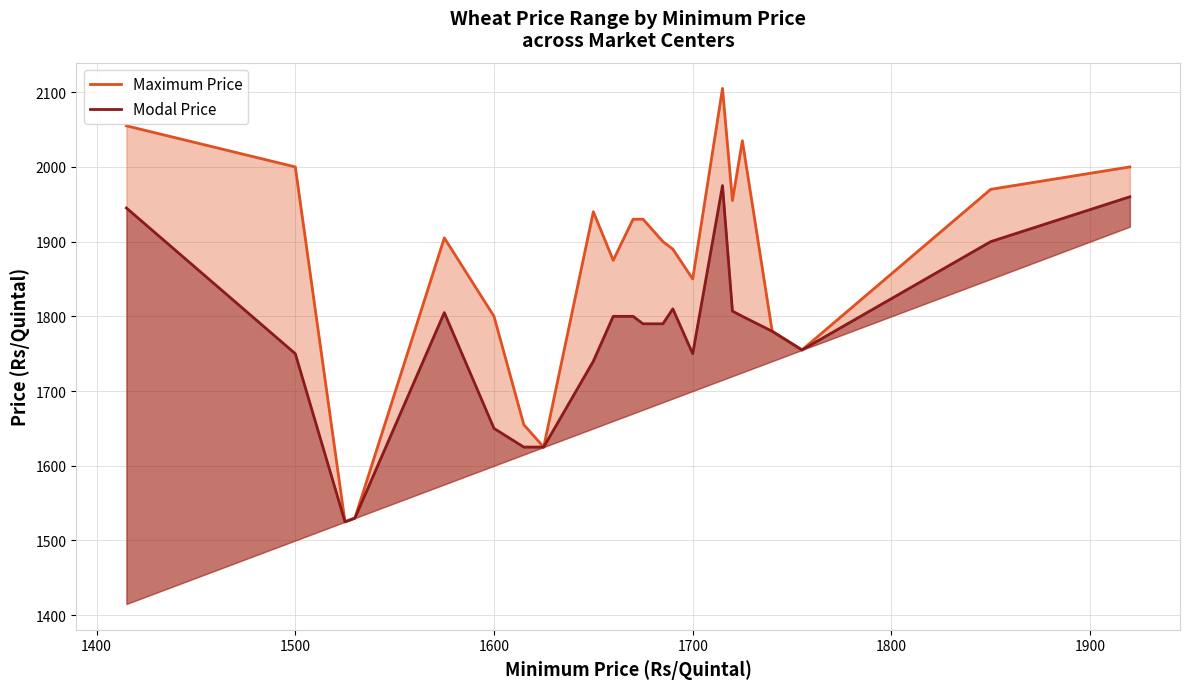

Which series has the largest total across all categories?

Maximum Price